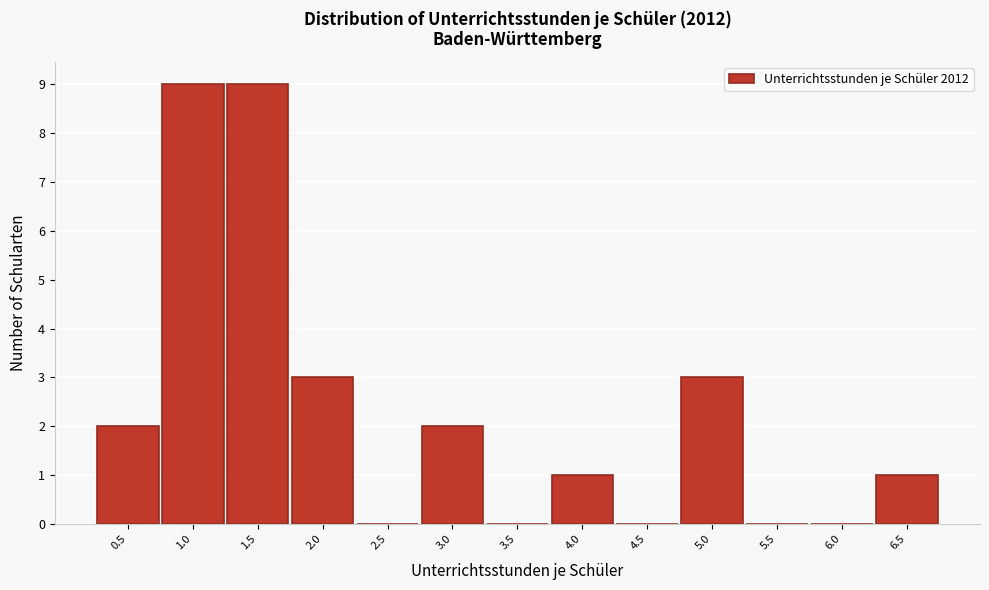

Reading right to left, extract all data points from this chart.

6.5=1	6.0=0	5.5=0	5.0=3	4.5=0	4.0=1	3.5=0	3.0=2	2.5=0	2.0=3	1.5=9	1.0=9	0.5=2